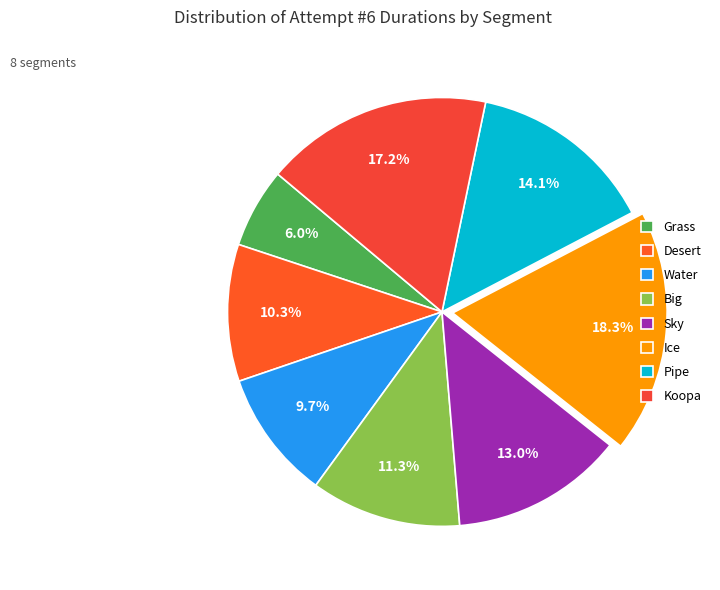

Is the sum of Ice and Grass greater than half?

No